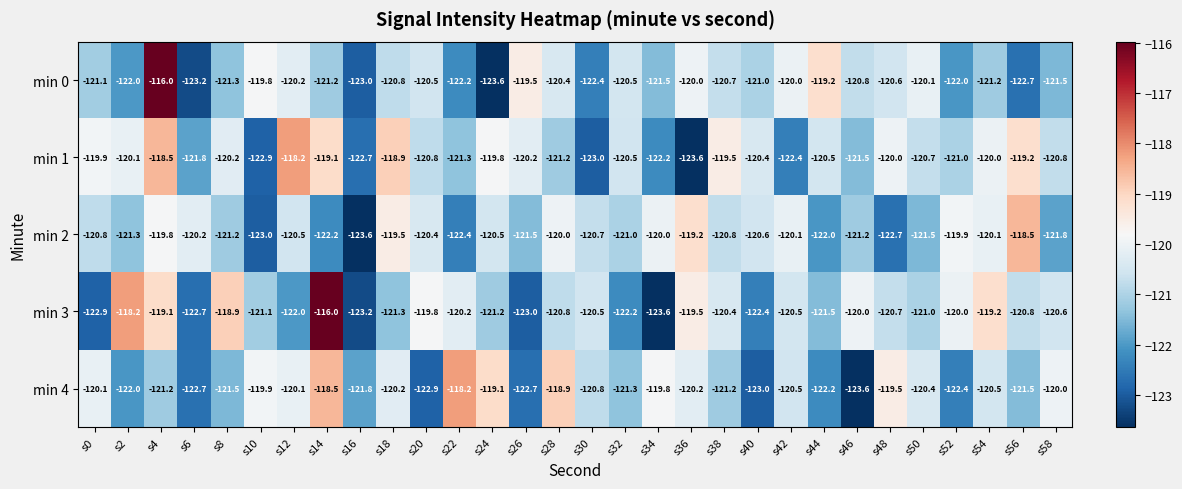

What is the difference between the min 1 values at s40 and s6?

1.4